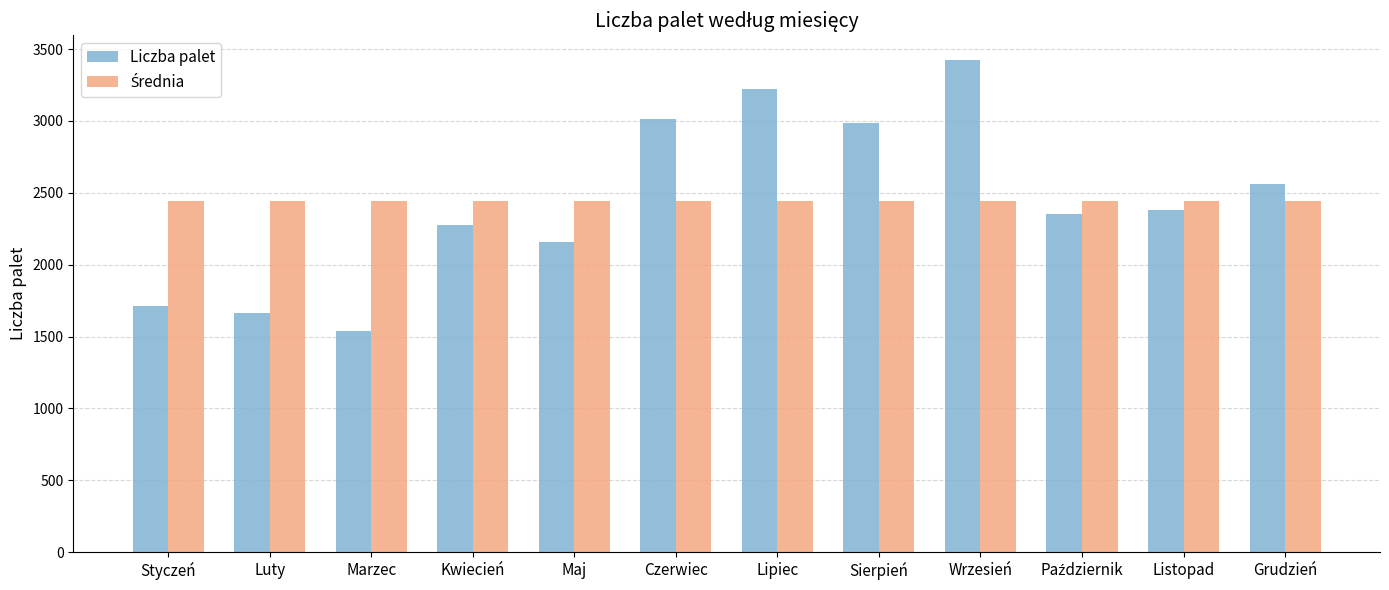

What position from the right is Luty?

11